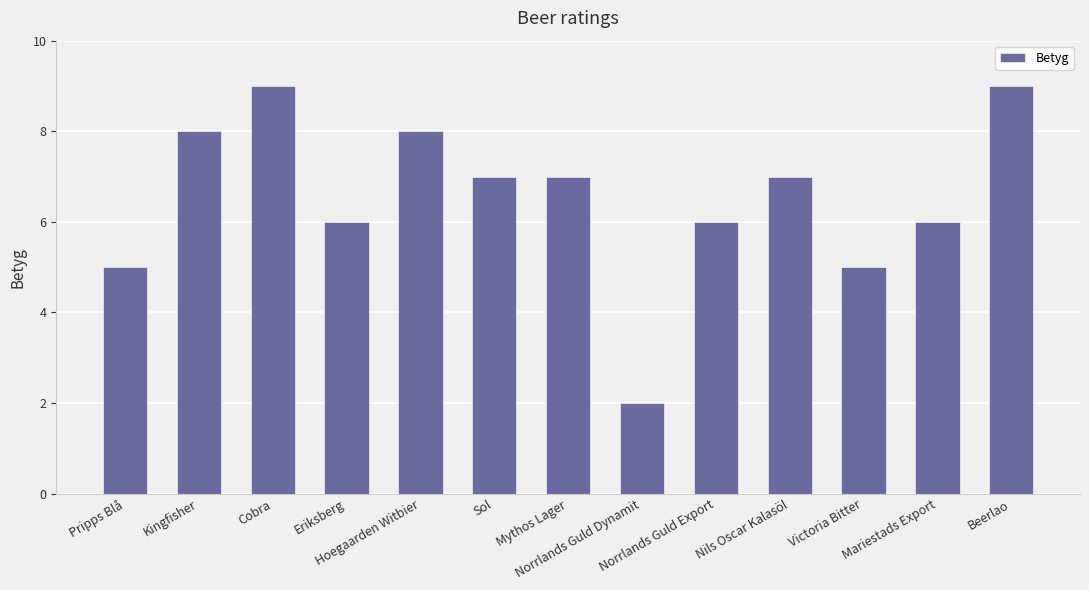

Which has a higher value, Norrlands Guld Export or Mythos Lager?

Mythos Lager